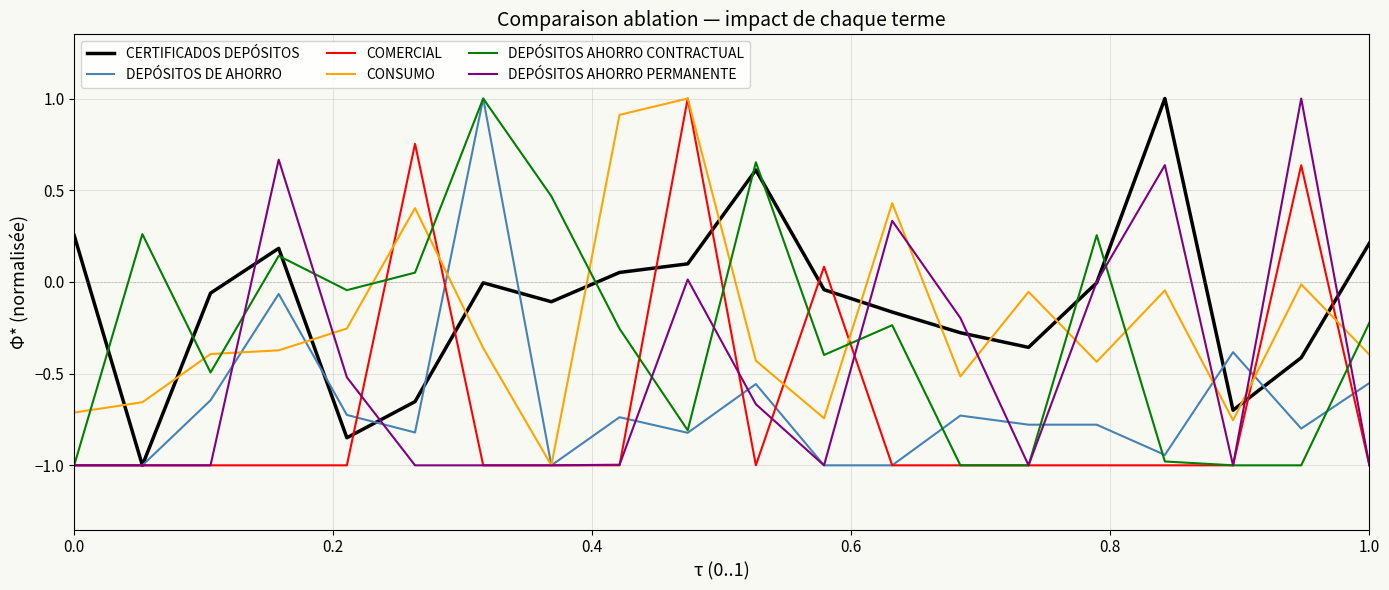

What are all the series names shown in the legend?

CERTIFICADOS DEPÓSITOS, DEPÓSITOS DE AHORRO, COMERCIAL, CONSUMO, DEPÓSITOS AHORRO CONTRACTUAL, DEPÓSITOS AHORRO PERMANENTE